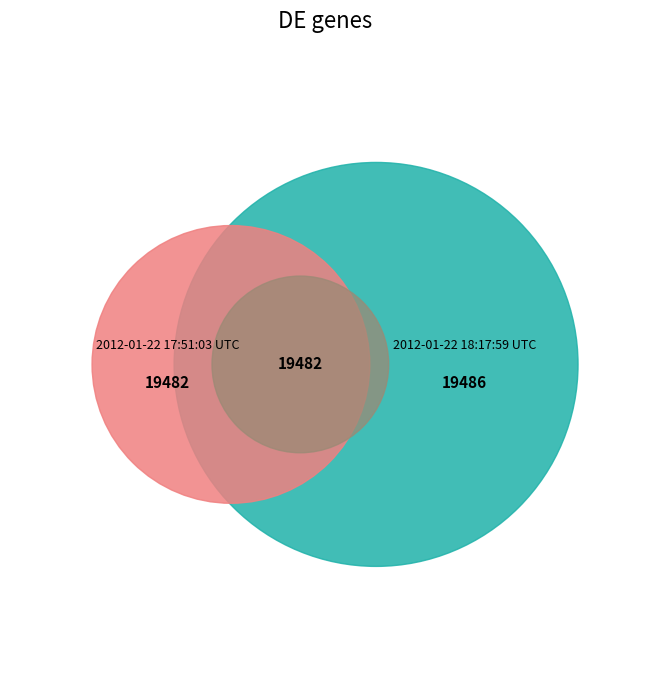

To the nearest percent, what percentage of the pie is 2012-01-22 18:17:59 UTC?

50%